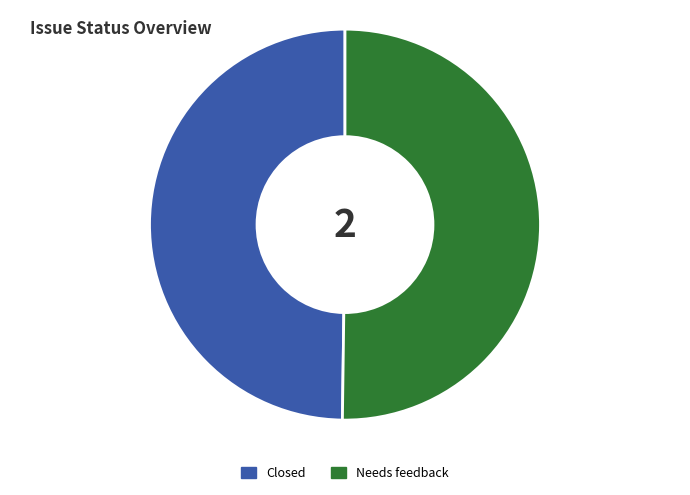

The Needs feedback slice represents 64% of the pie. True or false?

False